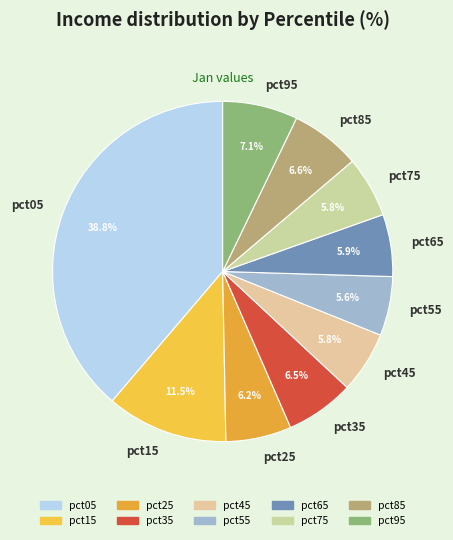

Does pct15 account for over 50% of the chart?

No